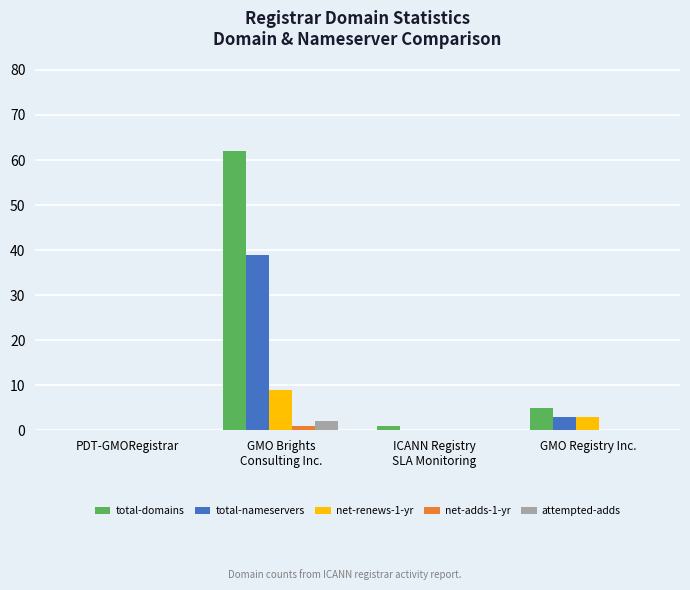

Which series has the largest total across all categories?

total-domains